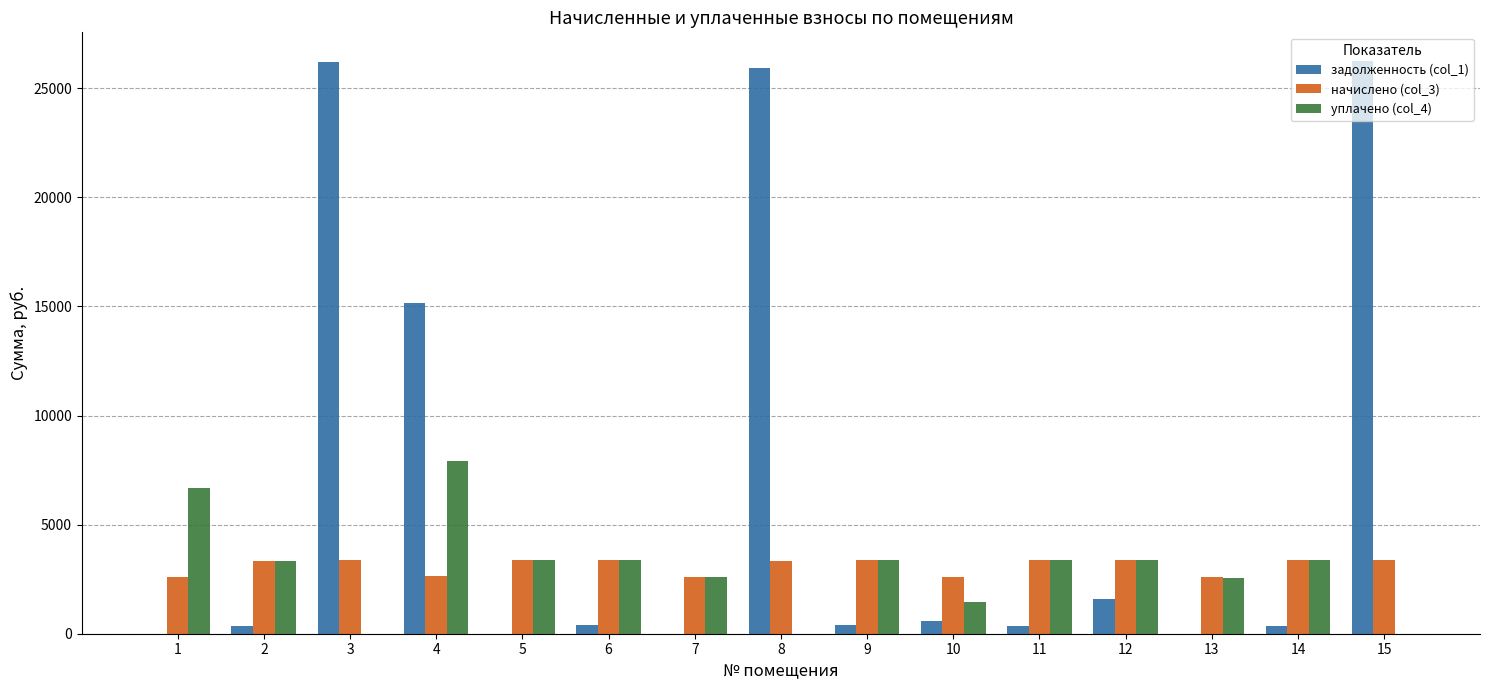

What is the sum of the начислено (col_3) values at 3 and 7?

5987.5